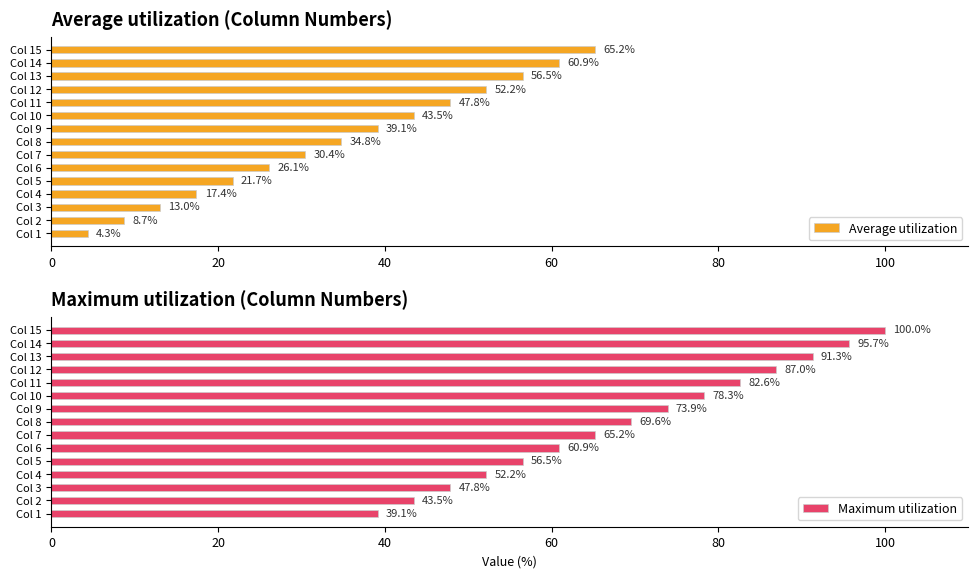

Rank the categories by Average utilization value from highest to lowest.

Col 15, Col 14, Col 13, Col 12, Col 11, Col 10, Col 9, Col 8, Col 7, Col 6, Col 5, Col 4, Col 3, Col 2, Col 1